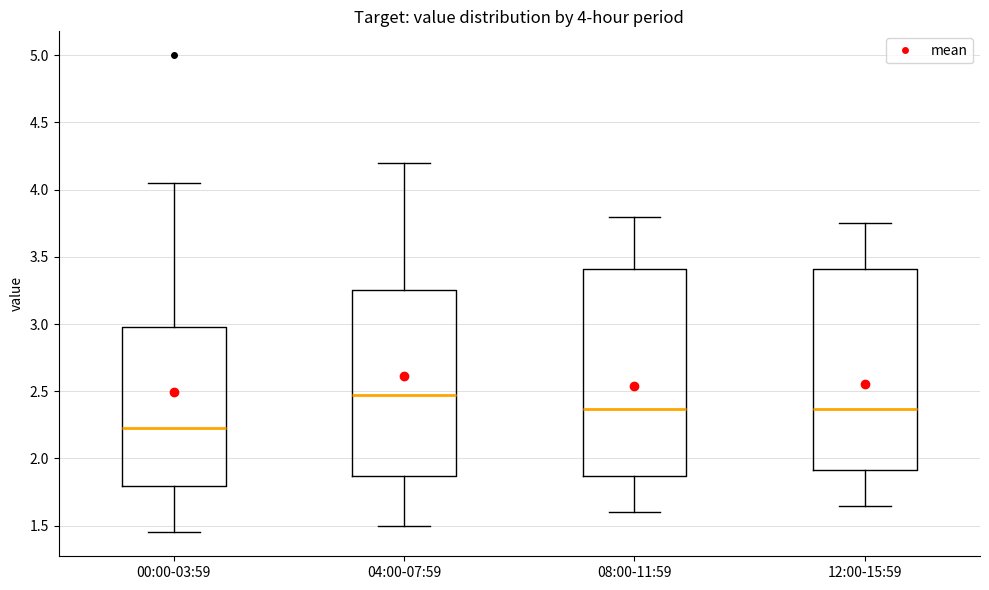

Which box's median line is the lowest?

00:00-03:59